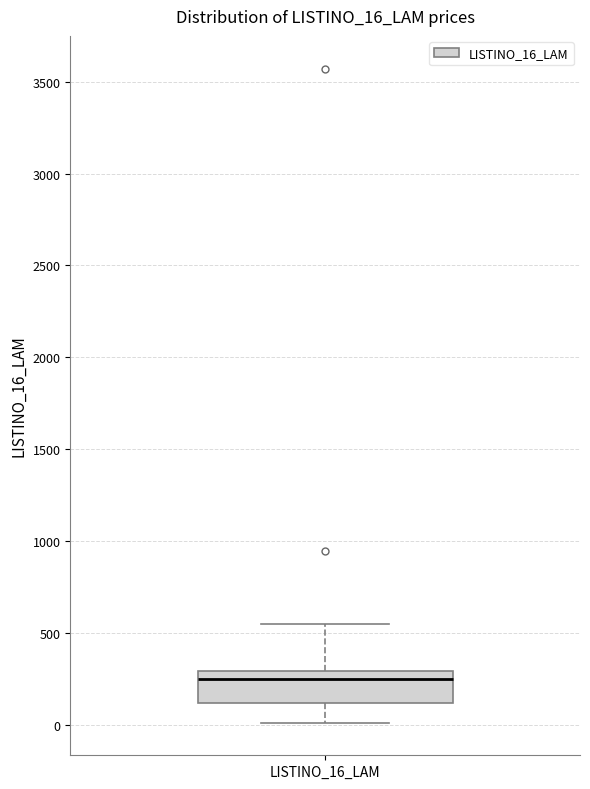

Where is the lower edge of the box for LISTINO_16_LAM on the y-axis? The values are not printed on the chart, so give them approximately, as read against the axis.

100